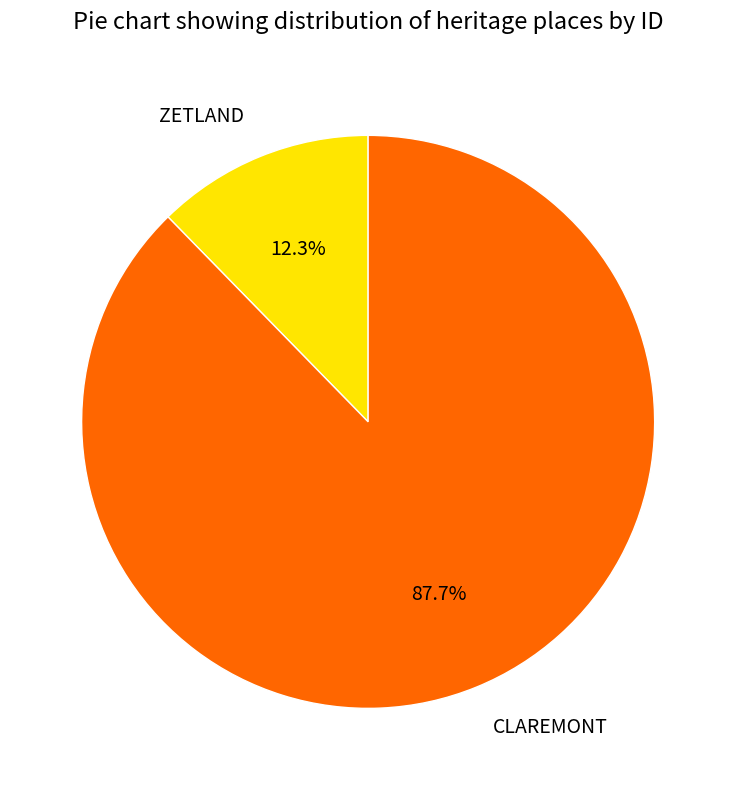

What is the smallest slice in the pie chart?

ZETLAND